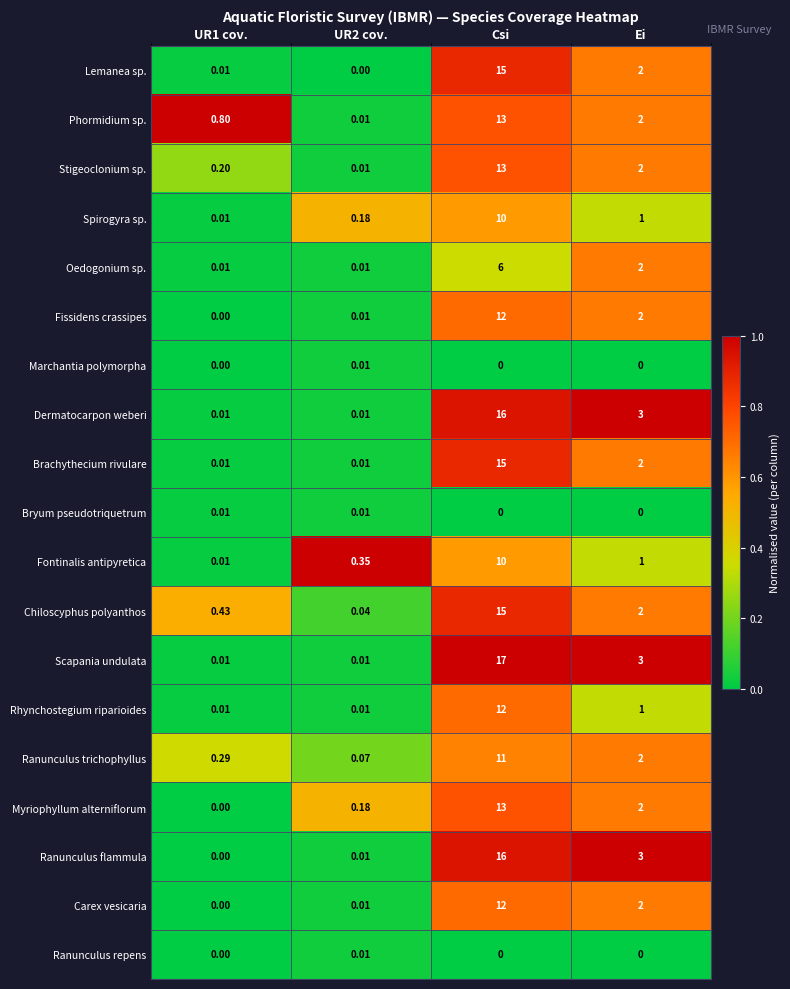

Where is Fontinalis antipyretica nearest to the value 5?

Ei